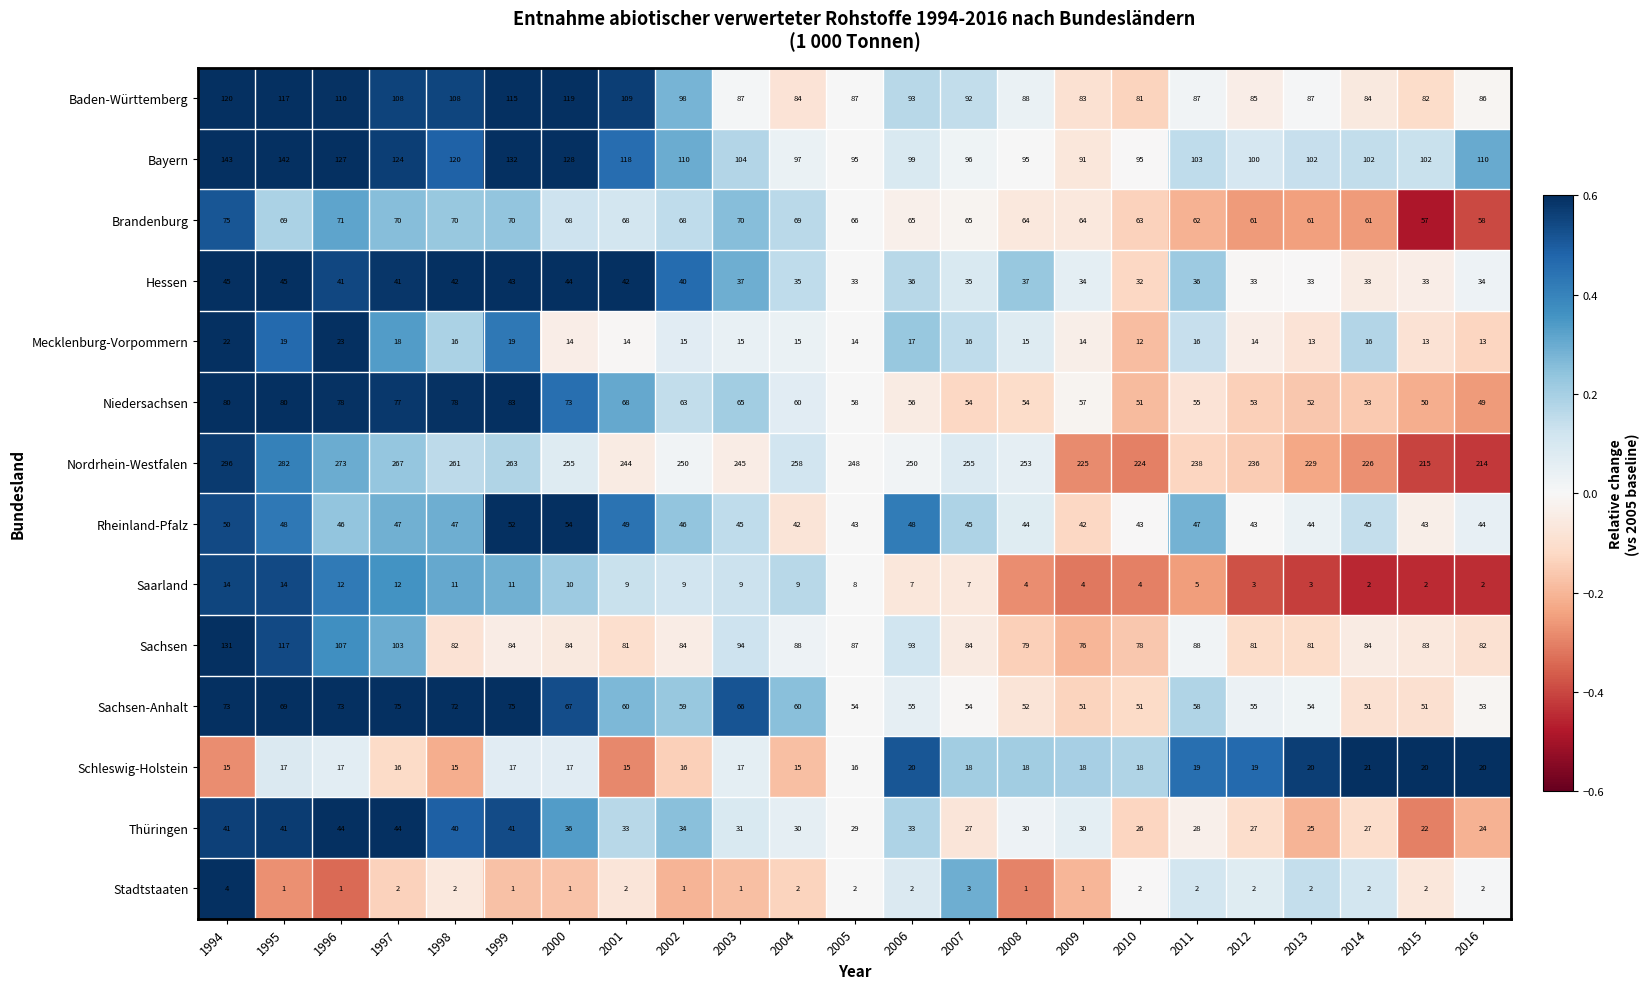

Count the number of categories in the chart.

23